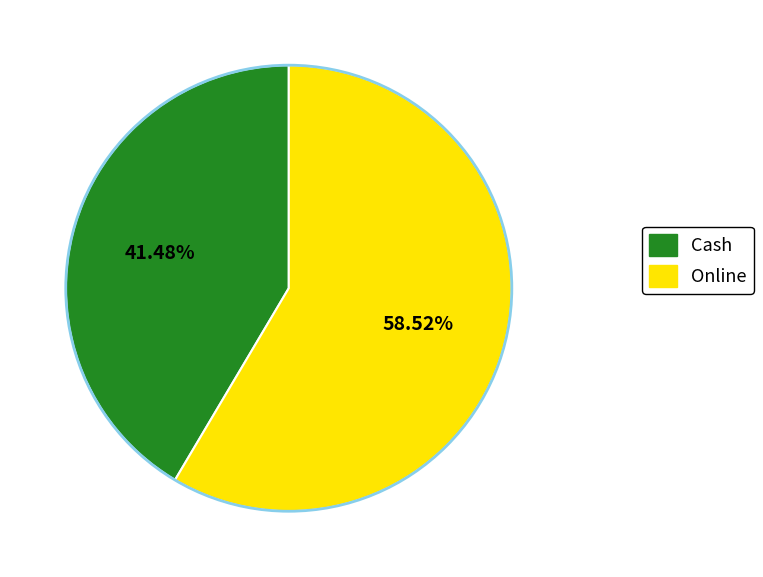

Between Online and Cash, which is larger?

Online